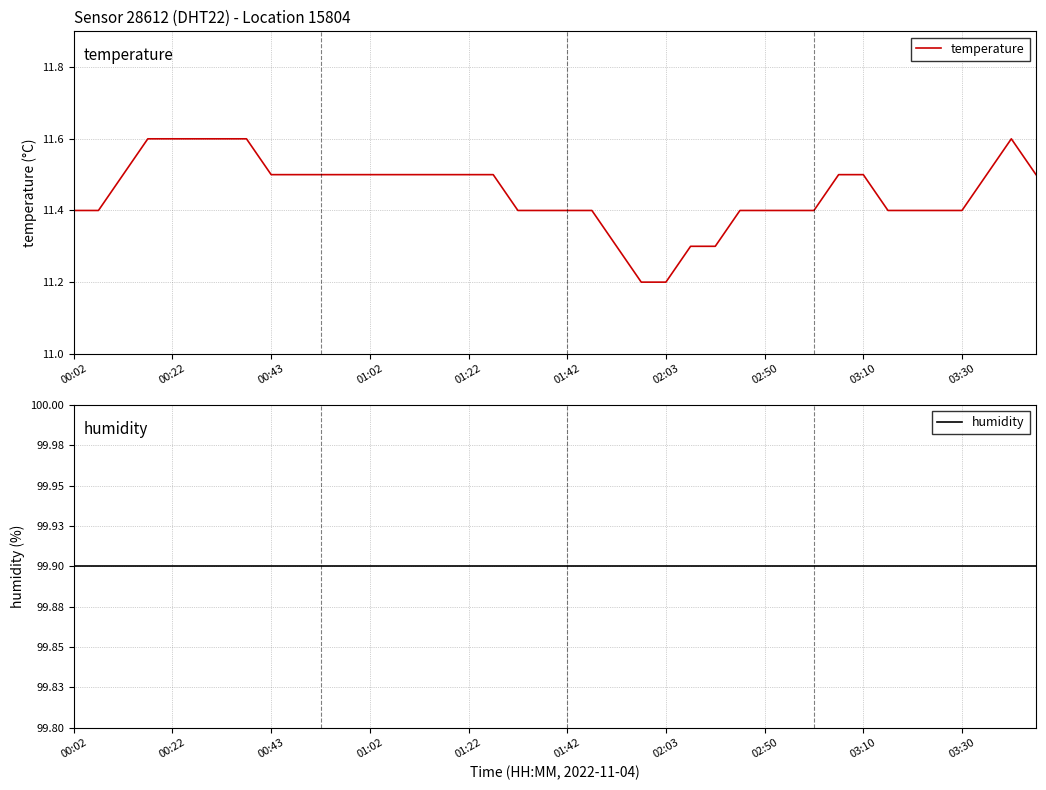

List the series in order of their overall mean, highest first.

humidity, temperature